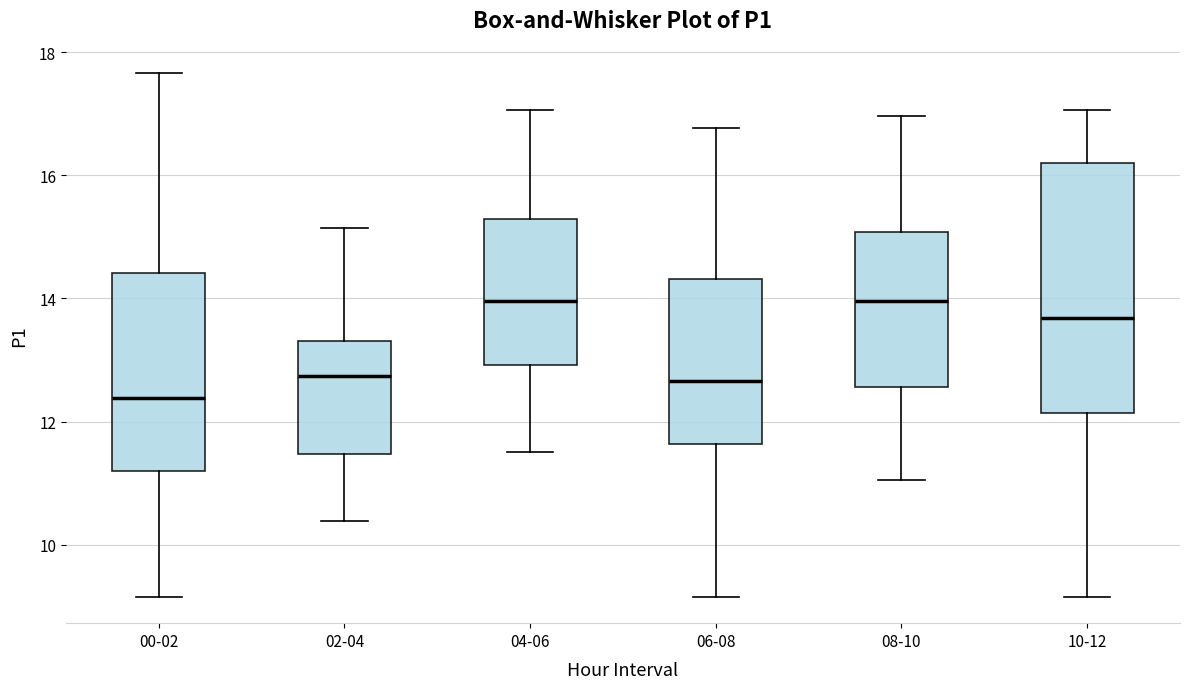

Which box is the tallest, from its lower edge to its upper edge?

10-12